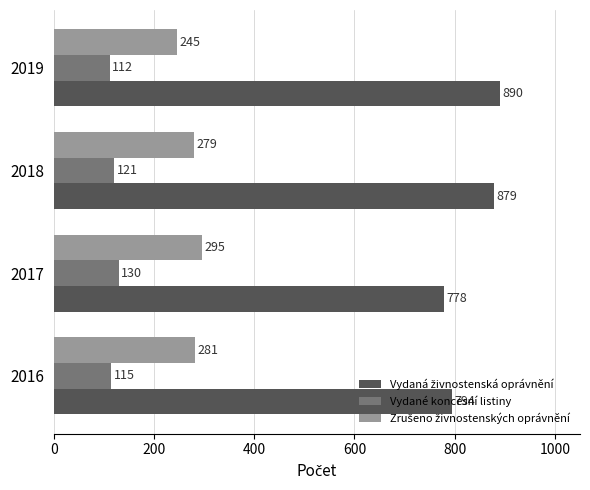

At how many categories does at least one series exceed 761?

4